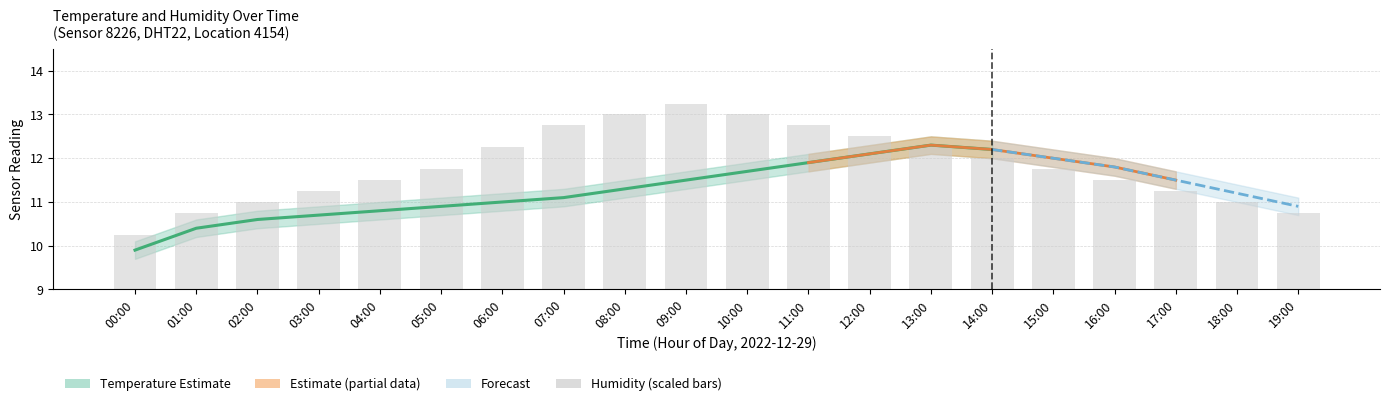

At which category does the chart reach its minimum across all series?

00:00